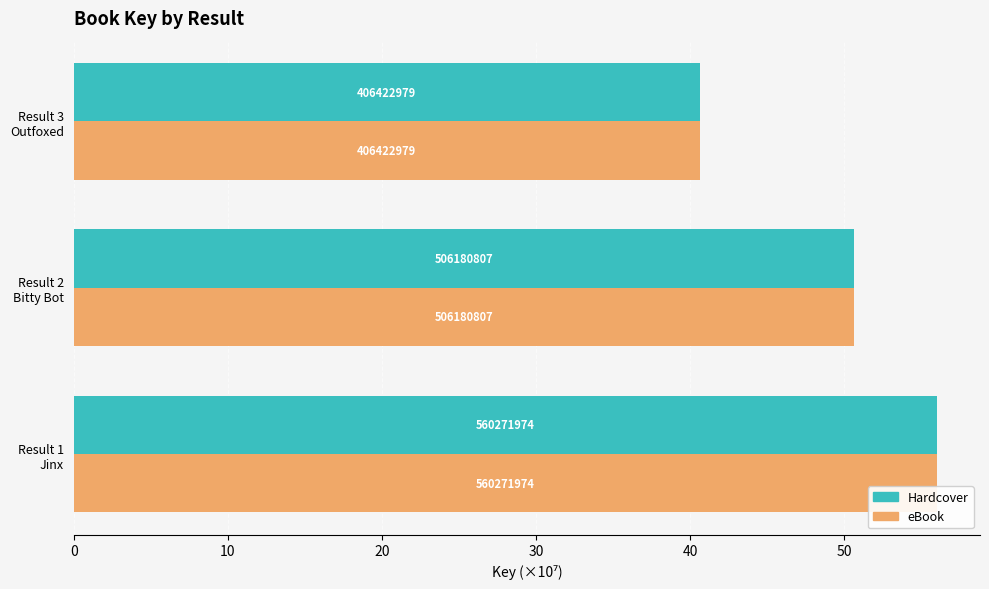

What are all the series names shown in the legend?

Hardcover, eBook